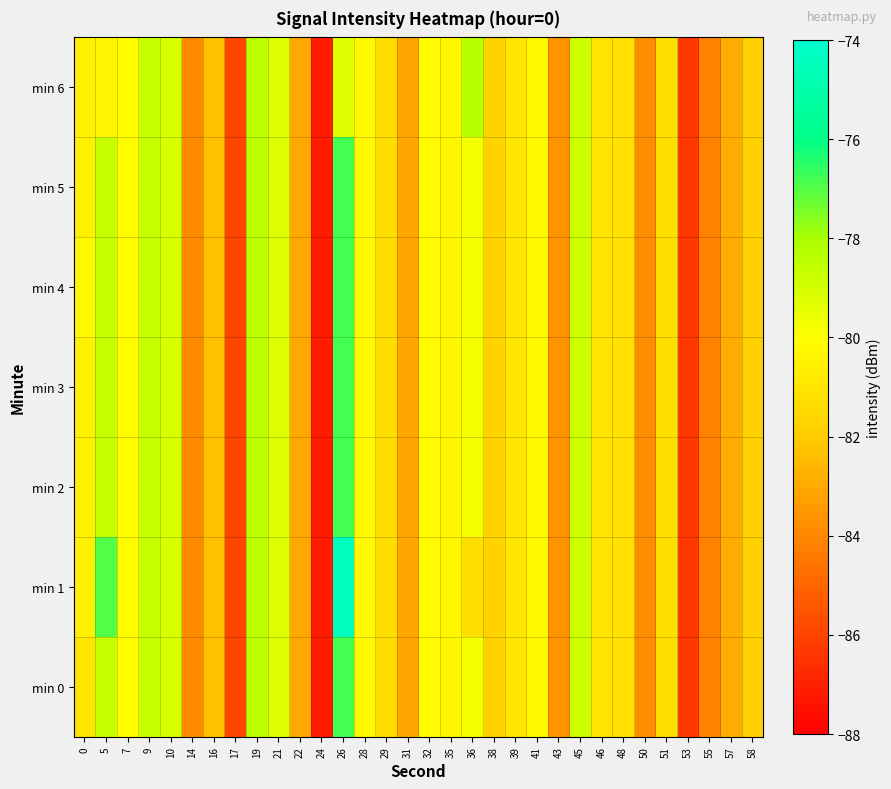

Which has a higher value, 16 or 36?

36